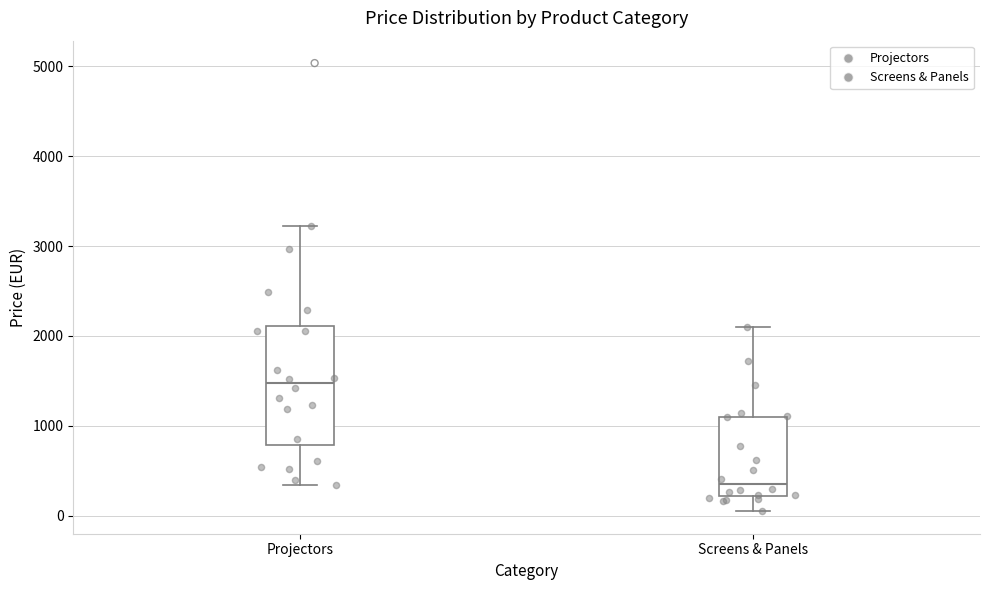

Comparing the boxes themselves (not the whiskers), which one is the tallest?

Projectors